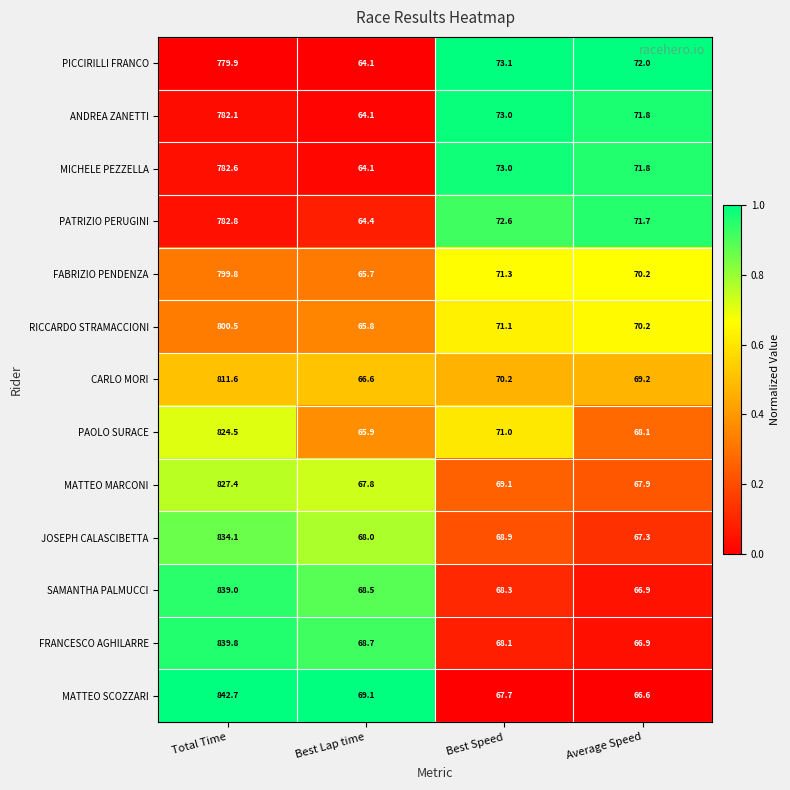

What is the total value across all series at Average Speed?

900.6